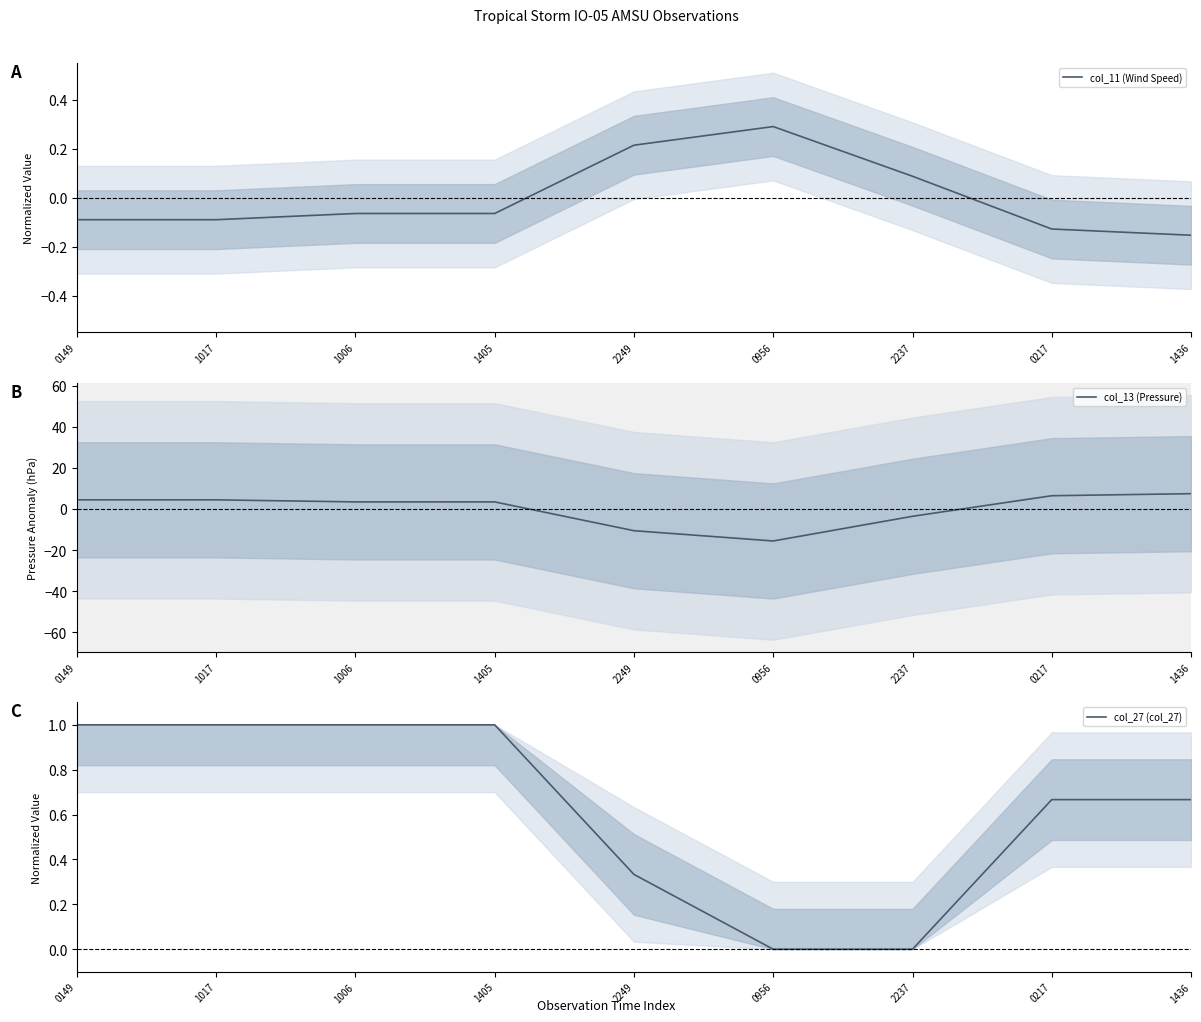

Which has a higher value, 0956 or 1436?

0956